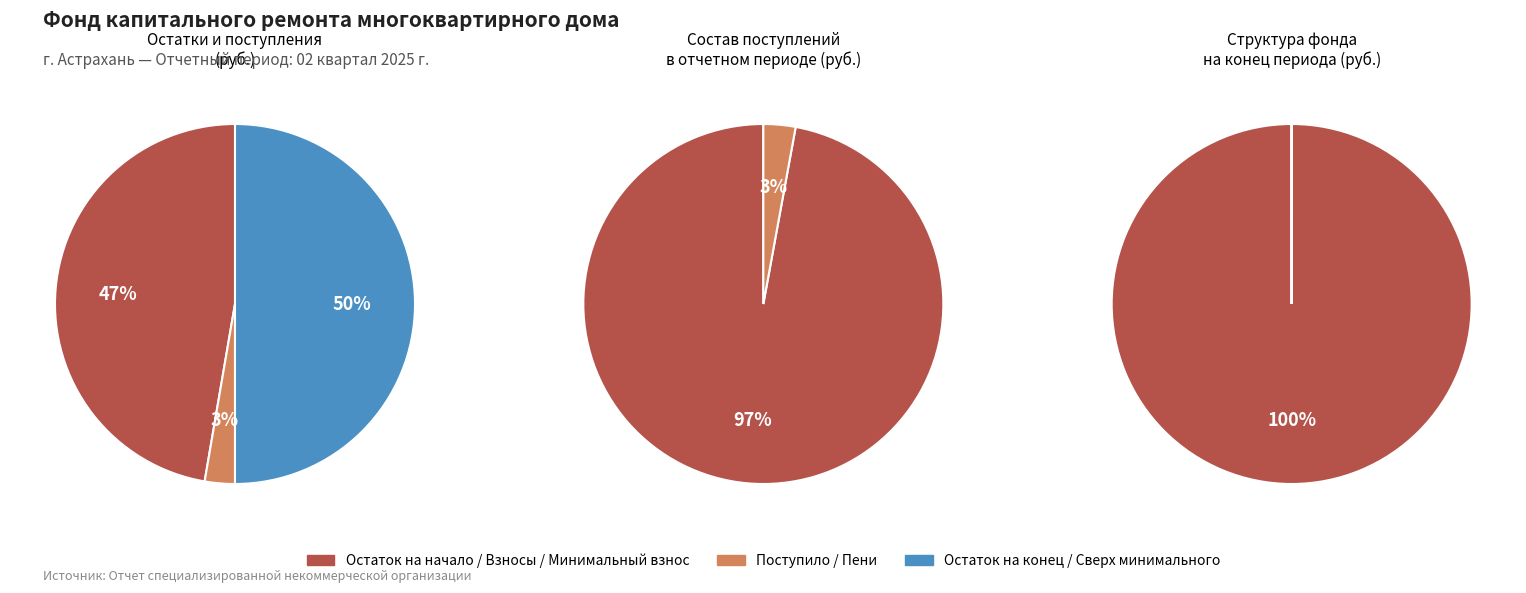

What is the difference between the highest and lowest values at Остаток на конец периода?

1512.8